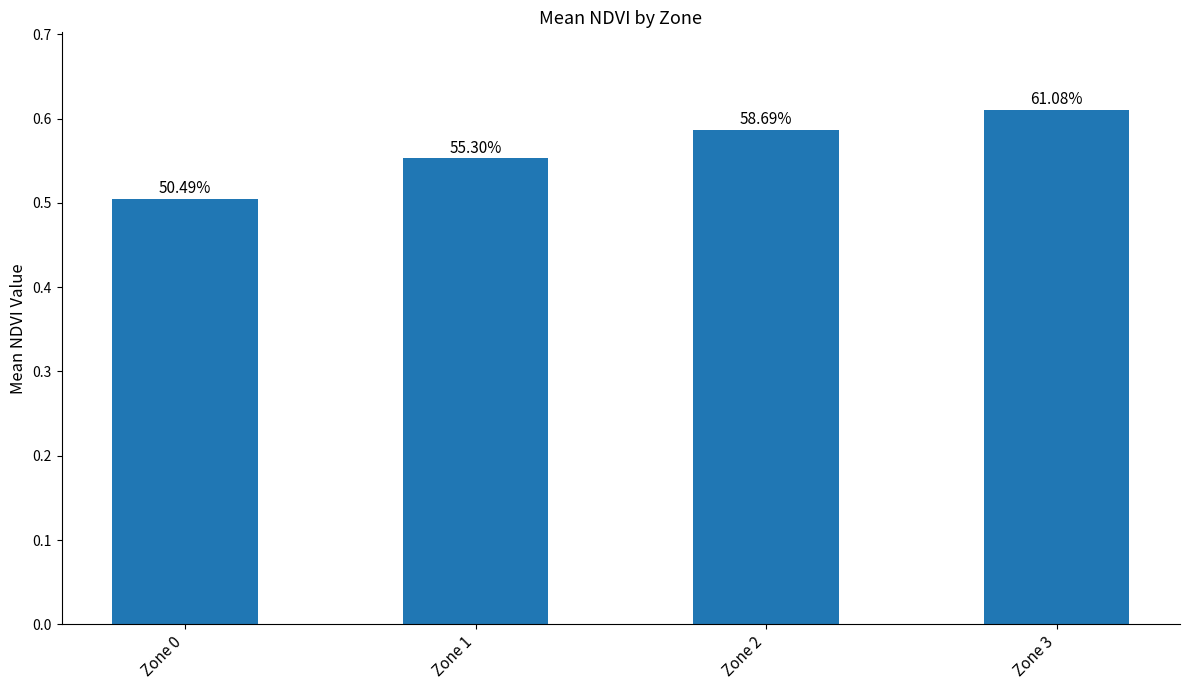

What is the minimum value shown in the chart?

0.5